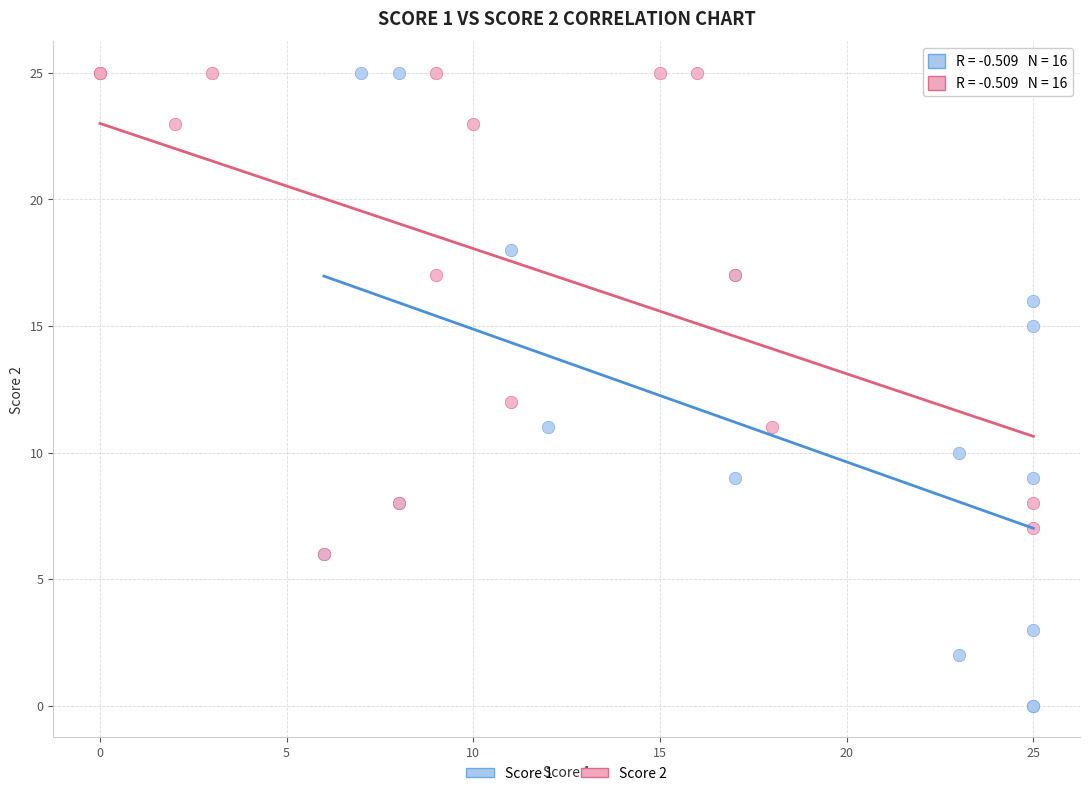

What are all the series names shown in the legend?

Score 1, Score 2